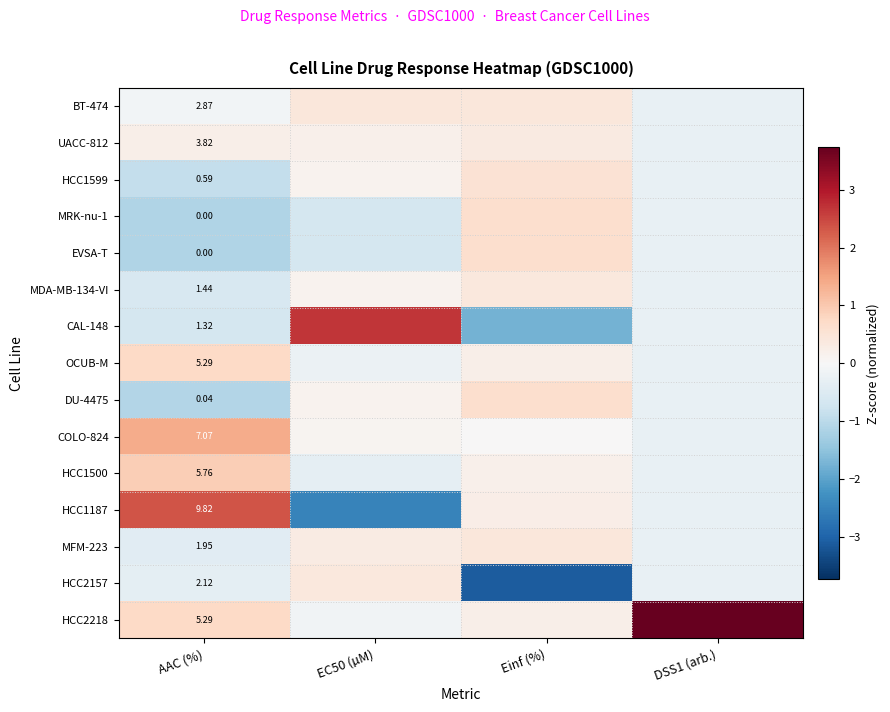

What is the lowest value of the HCC2218 series?

-0.1